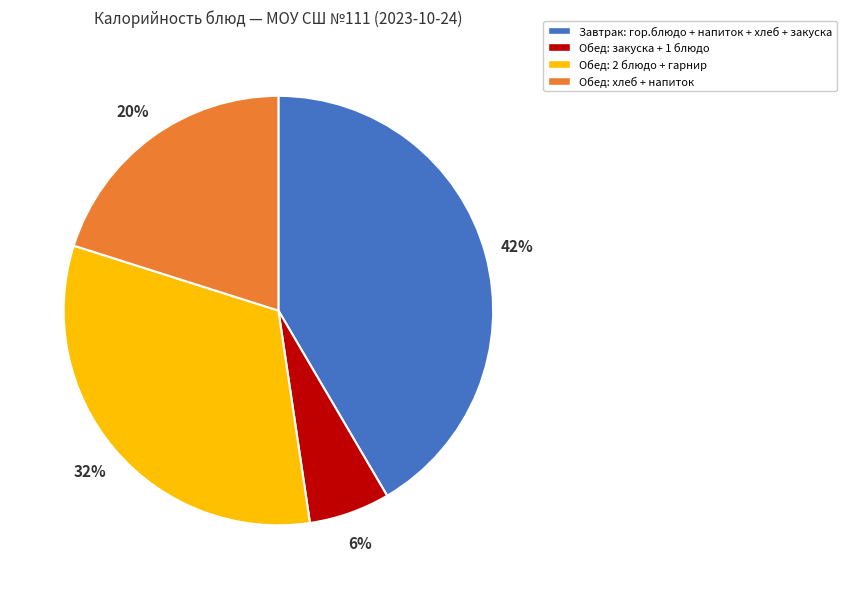

Between Обед: 2 блюдо + гарнир and Обед: закуска + 1 блюдо, which is larger?

Обед: 2 блюдо + гарнир